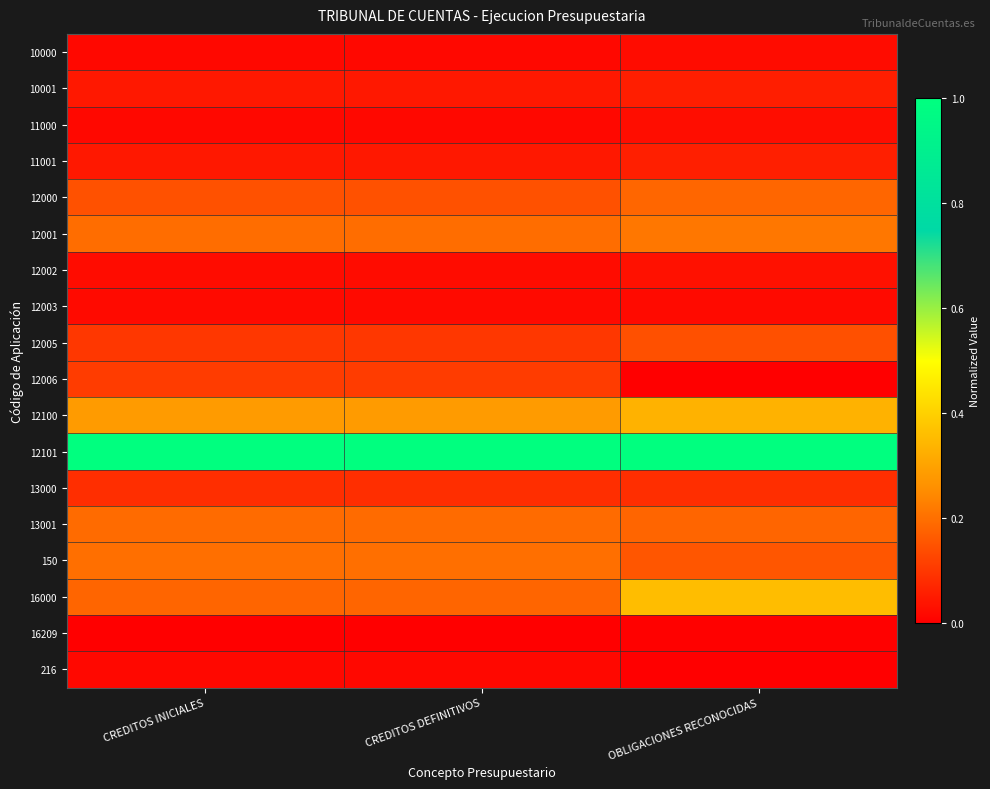

What is the total value across all series at CREDITOS DEFINITIVOS?

2.7